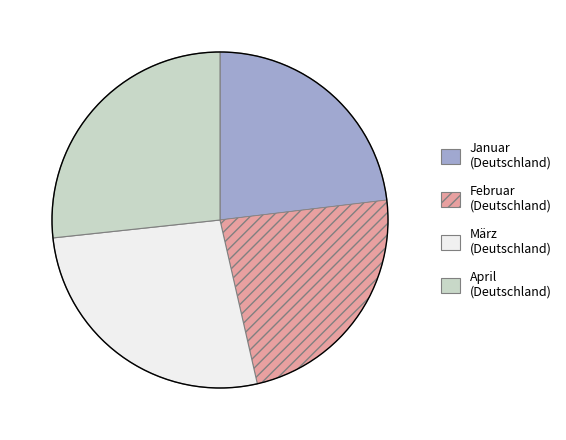

Is there a majority slice in this chart?

No